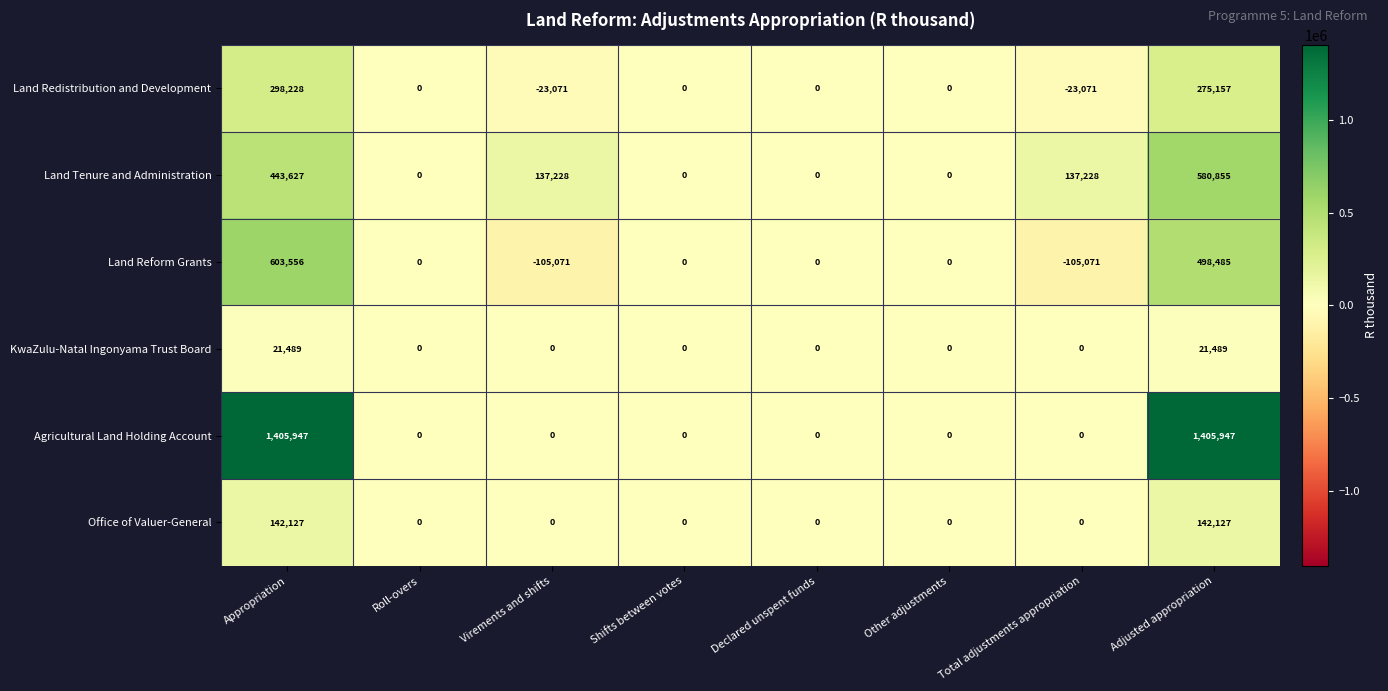

What is the difference between the highest and lowest values at Total adjustments appropriation?

242299